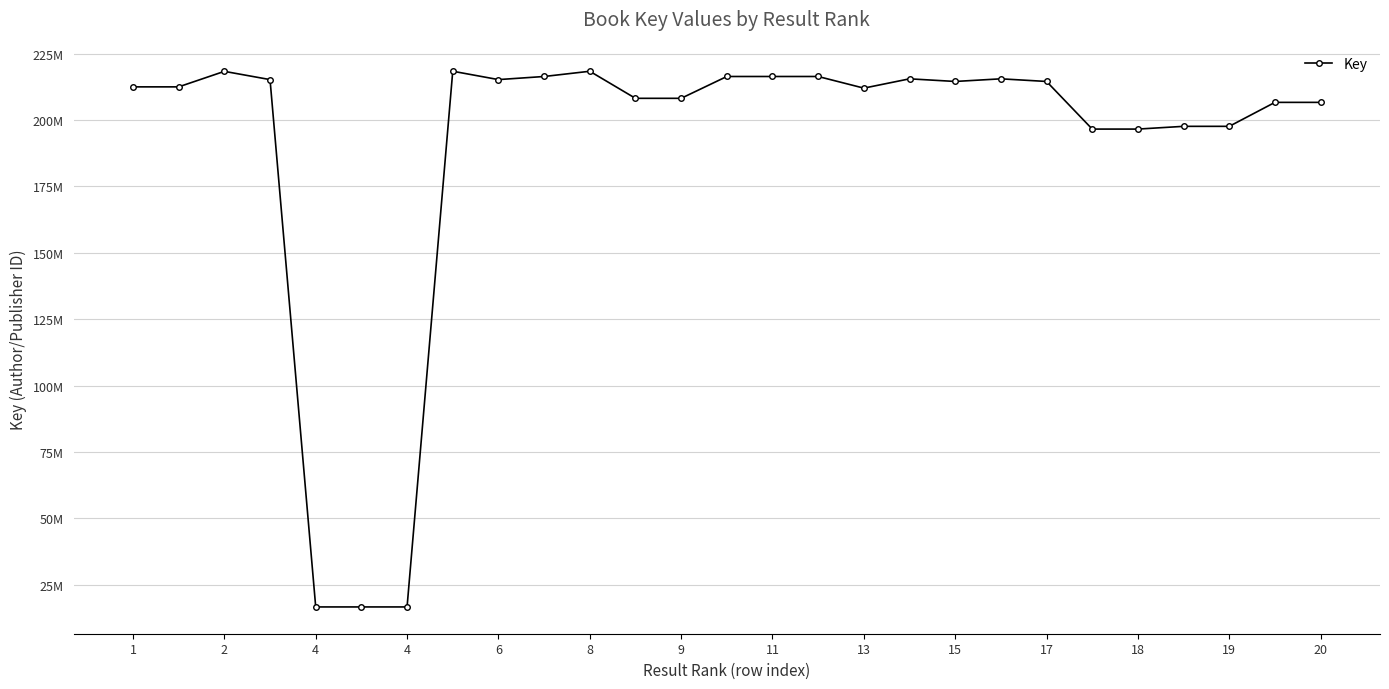

Does the chart have visible grid lines?

Yes